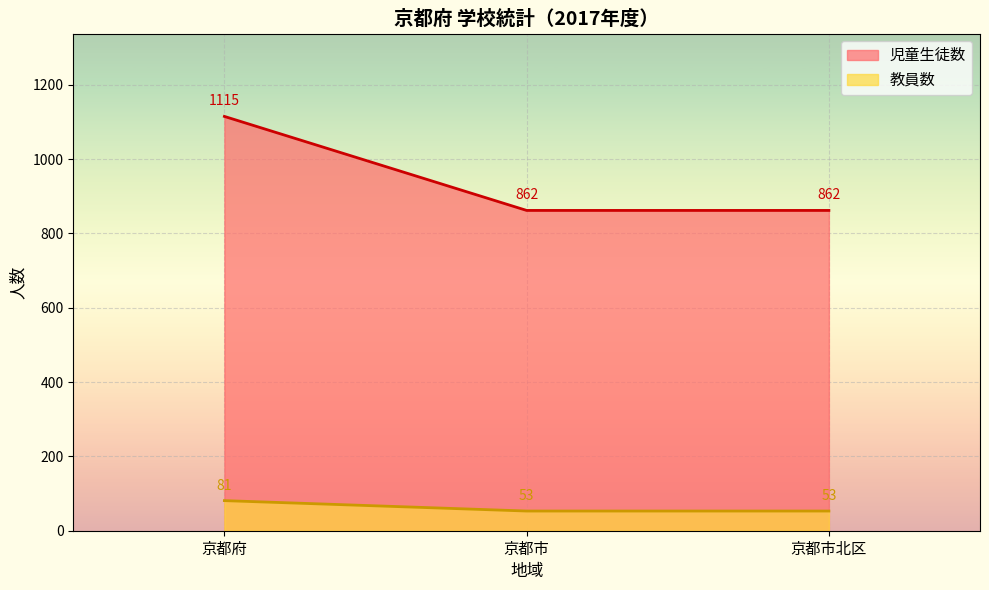

Which series has the widest spread of values?

児童生徒数